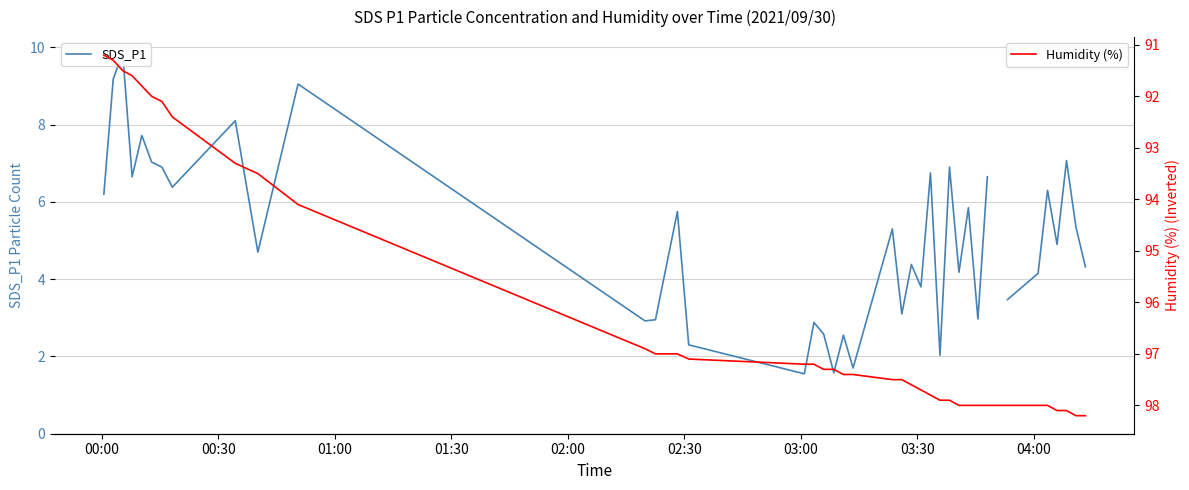

What is the minimum value for Humidity (%)?

91.2